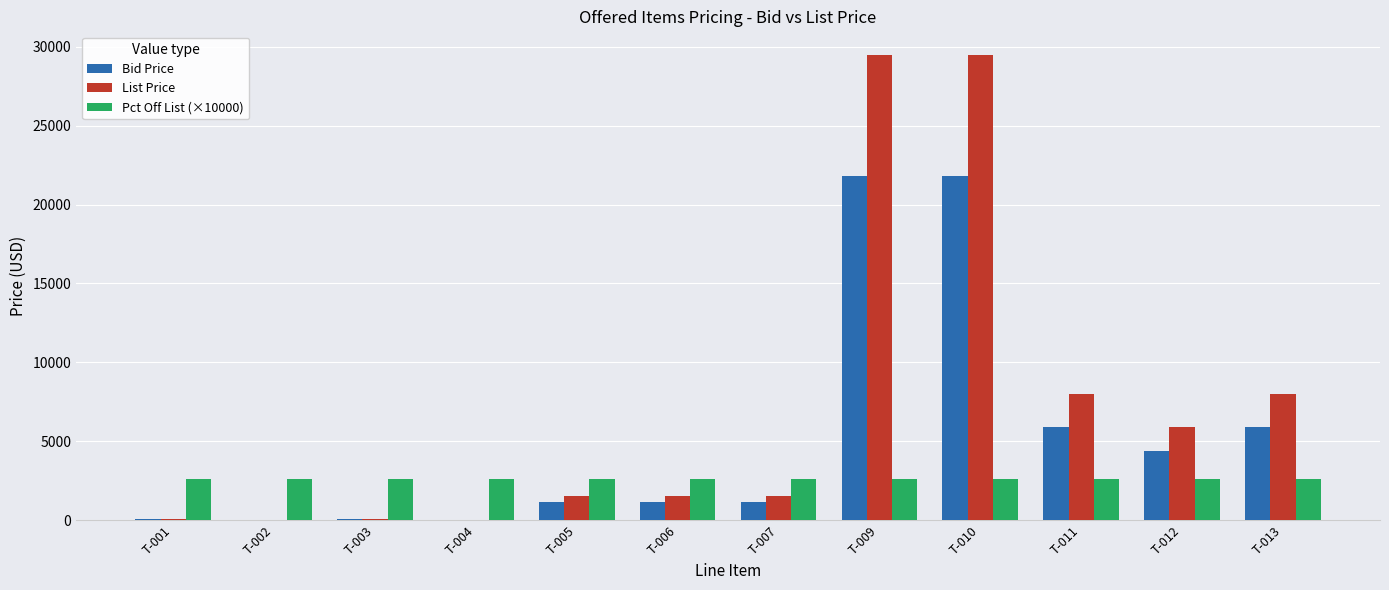

Which series has the largest total across all categories?

List Price